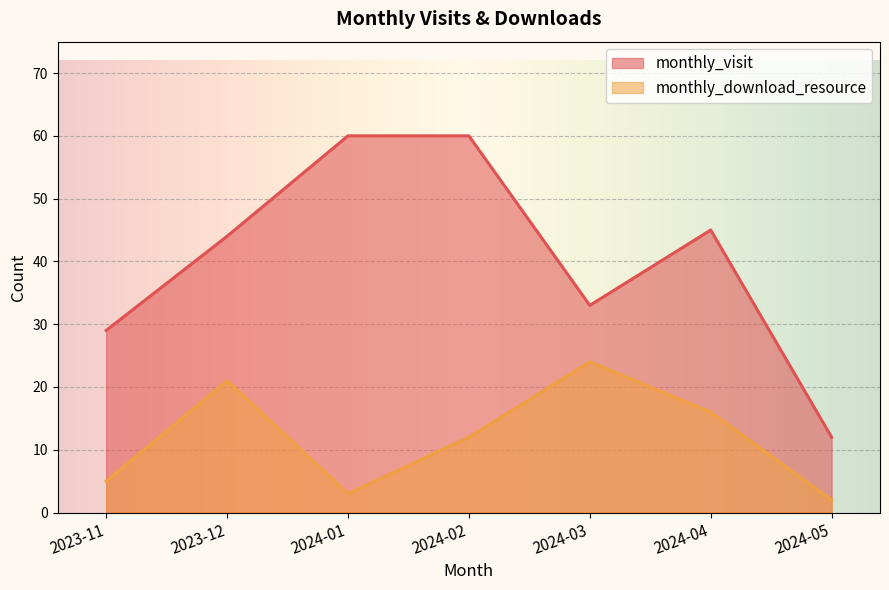

Which category has the lowest value in the monthly_visit series?

2024-05